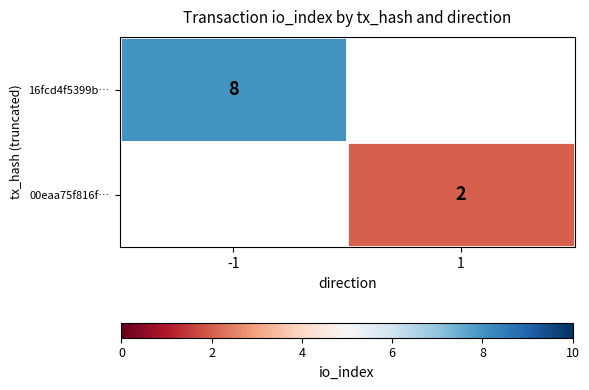

The 00eaa75f816f… series shows 2.8 at 1. True or false?

False